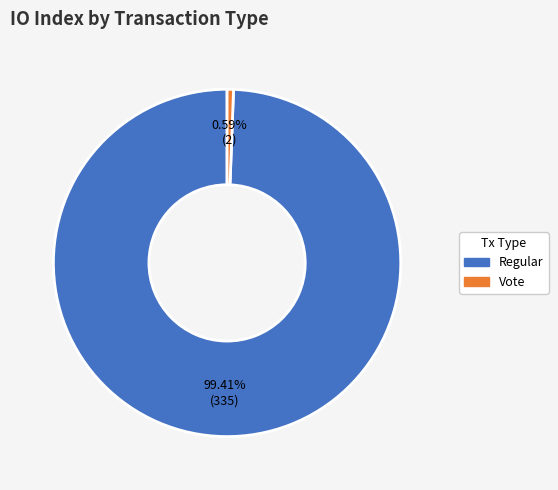

Which slice represents more than half of the pie?

Regular